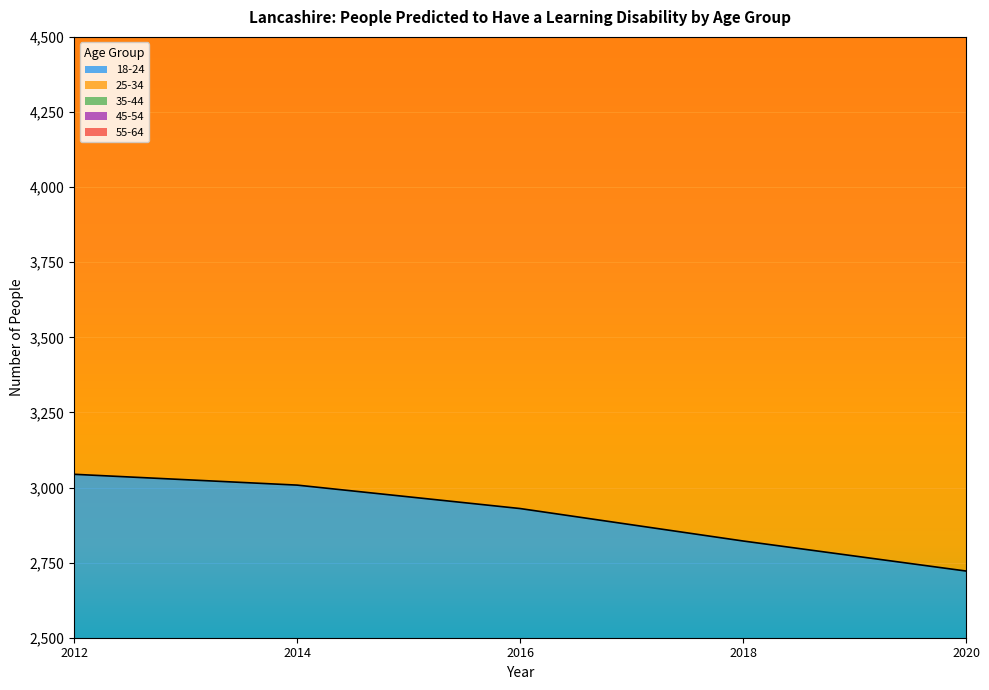

Which series changed the most between 2016 and 2020?

55-64